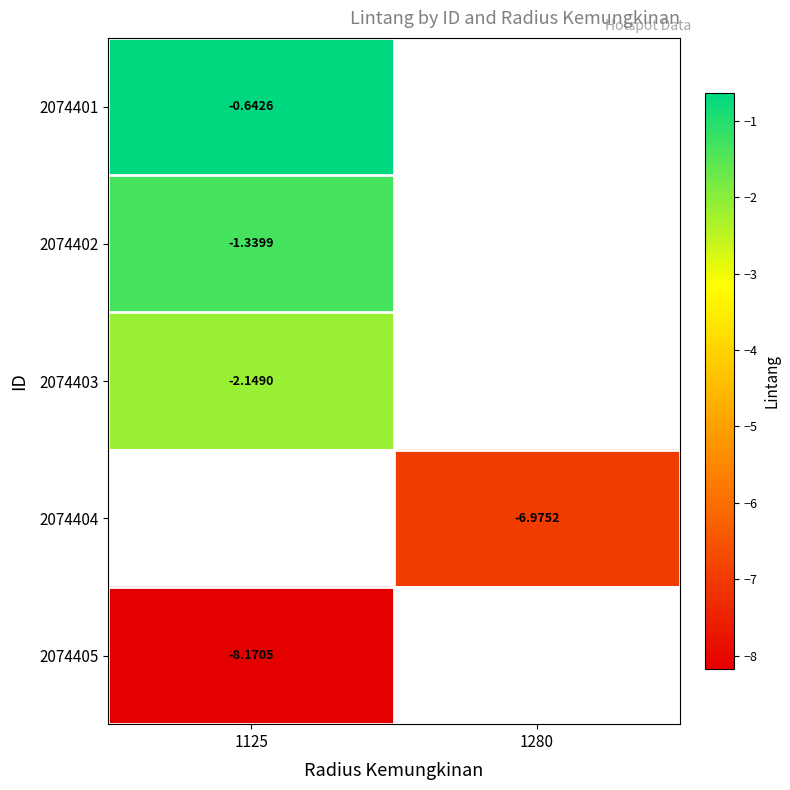

Is the value of 2074404 at 1280 greater than the value of 2074403 at 1125?

No